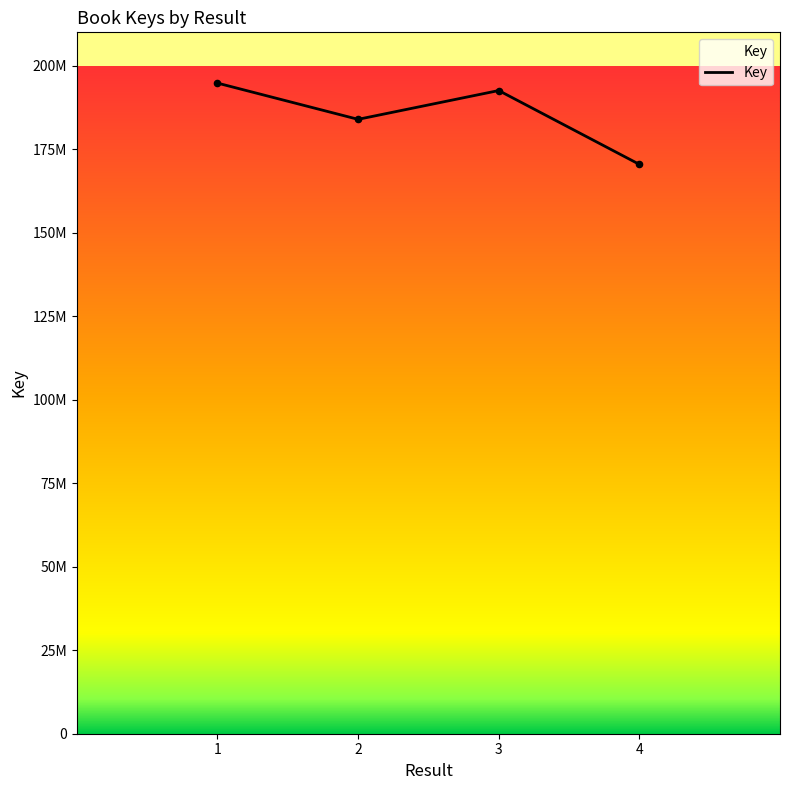

Between 2 and 1, which is larger?

1